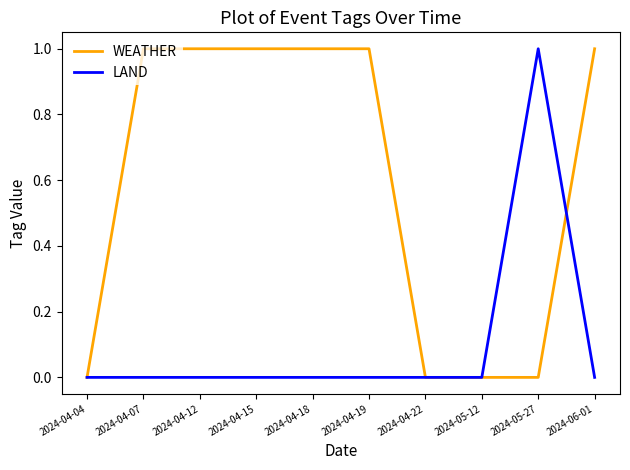

What is the greatest value displayed?

1